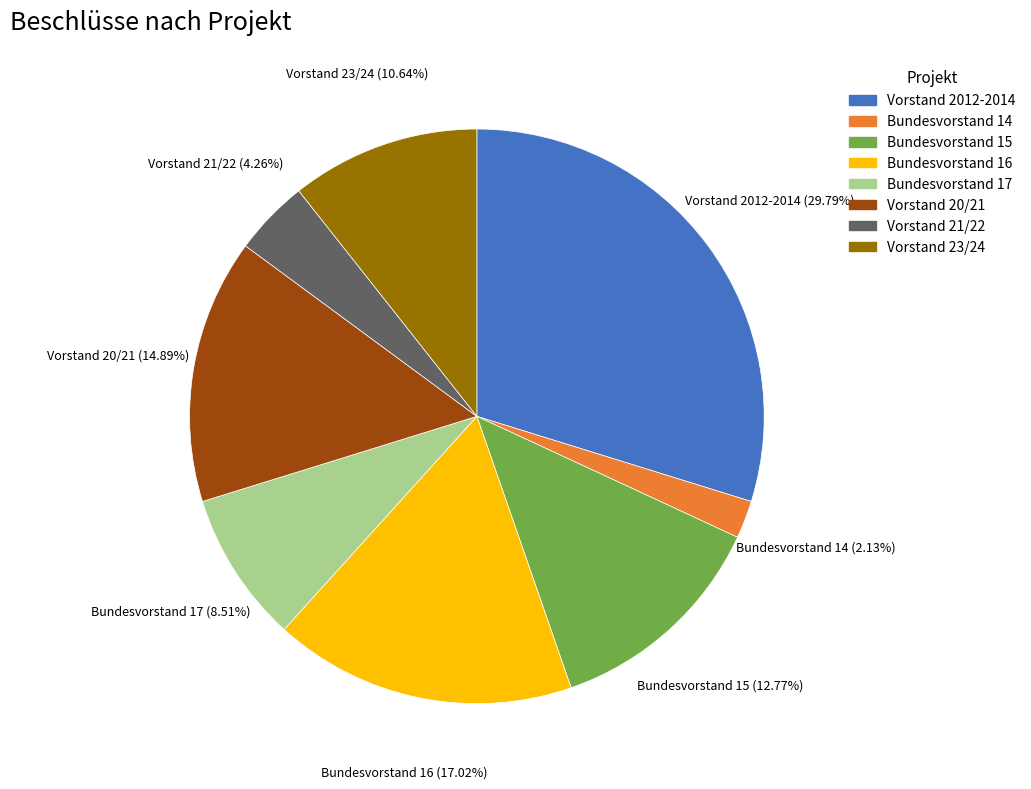

Which has a higher value, Vorstand 21/22 or Vorstand 23/24?

Vorstand 23/24